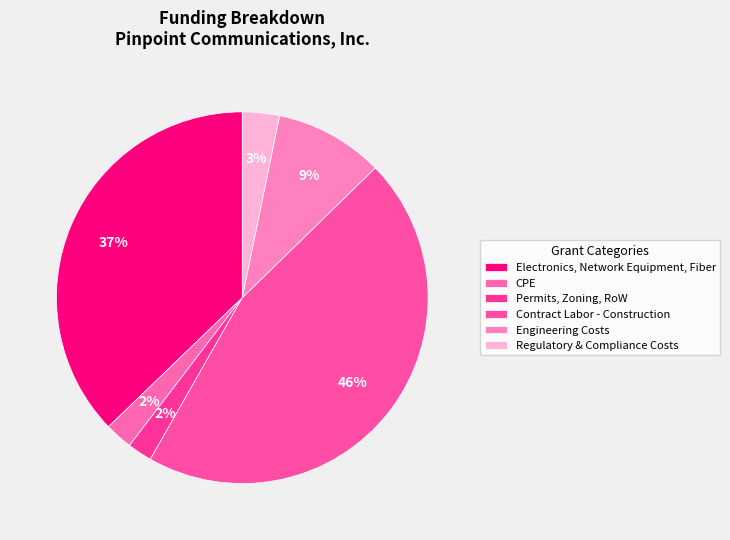

Is there a majority slice in this chart?

No